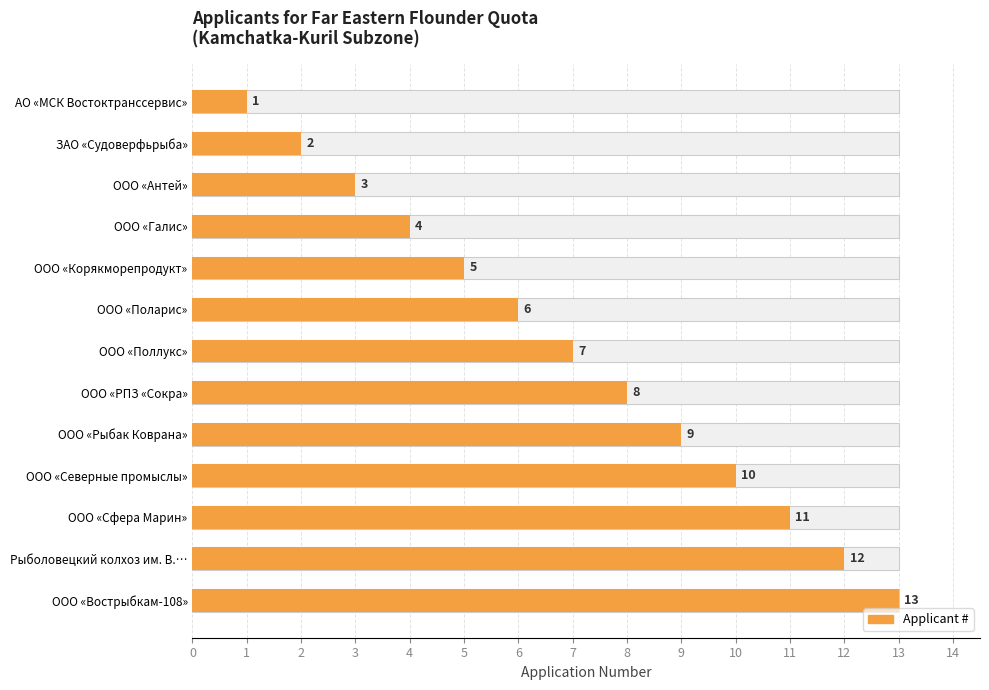

Which has a higher value, ООО «Вострыбкам-108» or Рыболовецкий колхоз им. В.…?

ООО «Вострыбкам-108»